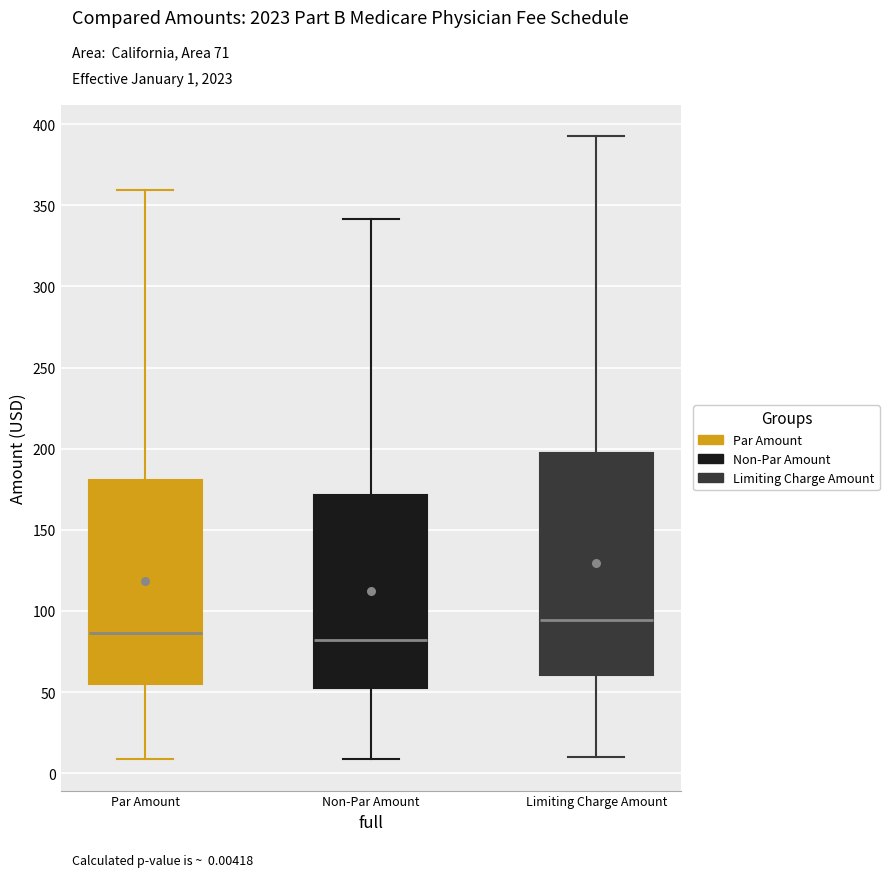

Reading left to right, transcribe this box plot: for each box, give where its median line is, the range the box spans, and where its two whiskers end, as read against the y-axis. The values are not printed on the chart, so give them approximately, as read against the axis.

Par Amount: median 85, box 55 to 180, whiskers 10 to 360
Non-Par Amount: median 80, box 50 to 170, whiskers 10 to 340
Limiting Charge Amount: median 95, box 60 to 195, whiskers 10 to 395